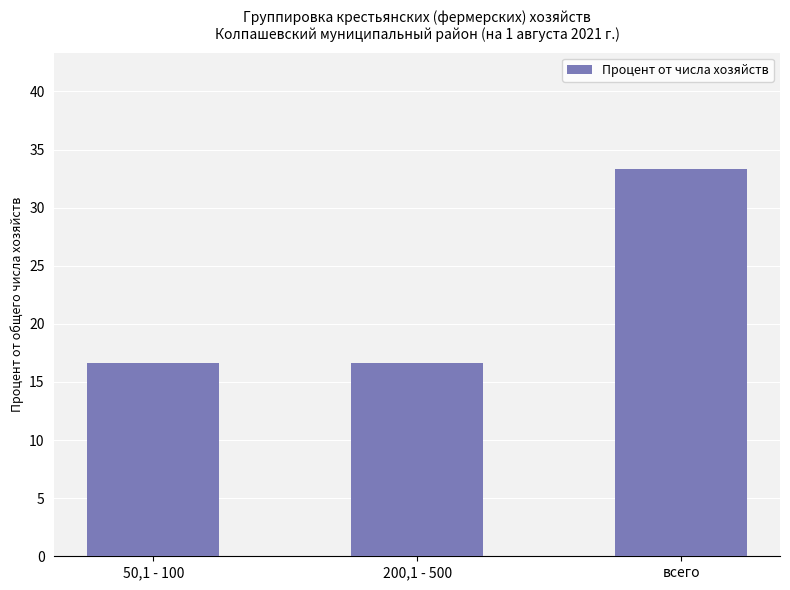

What is the greatest value displayed?

33.3